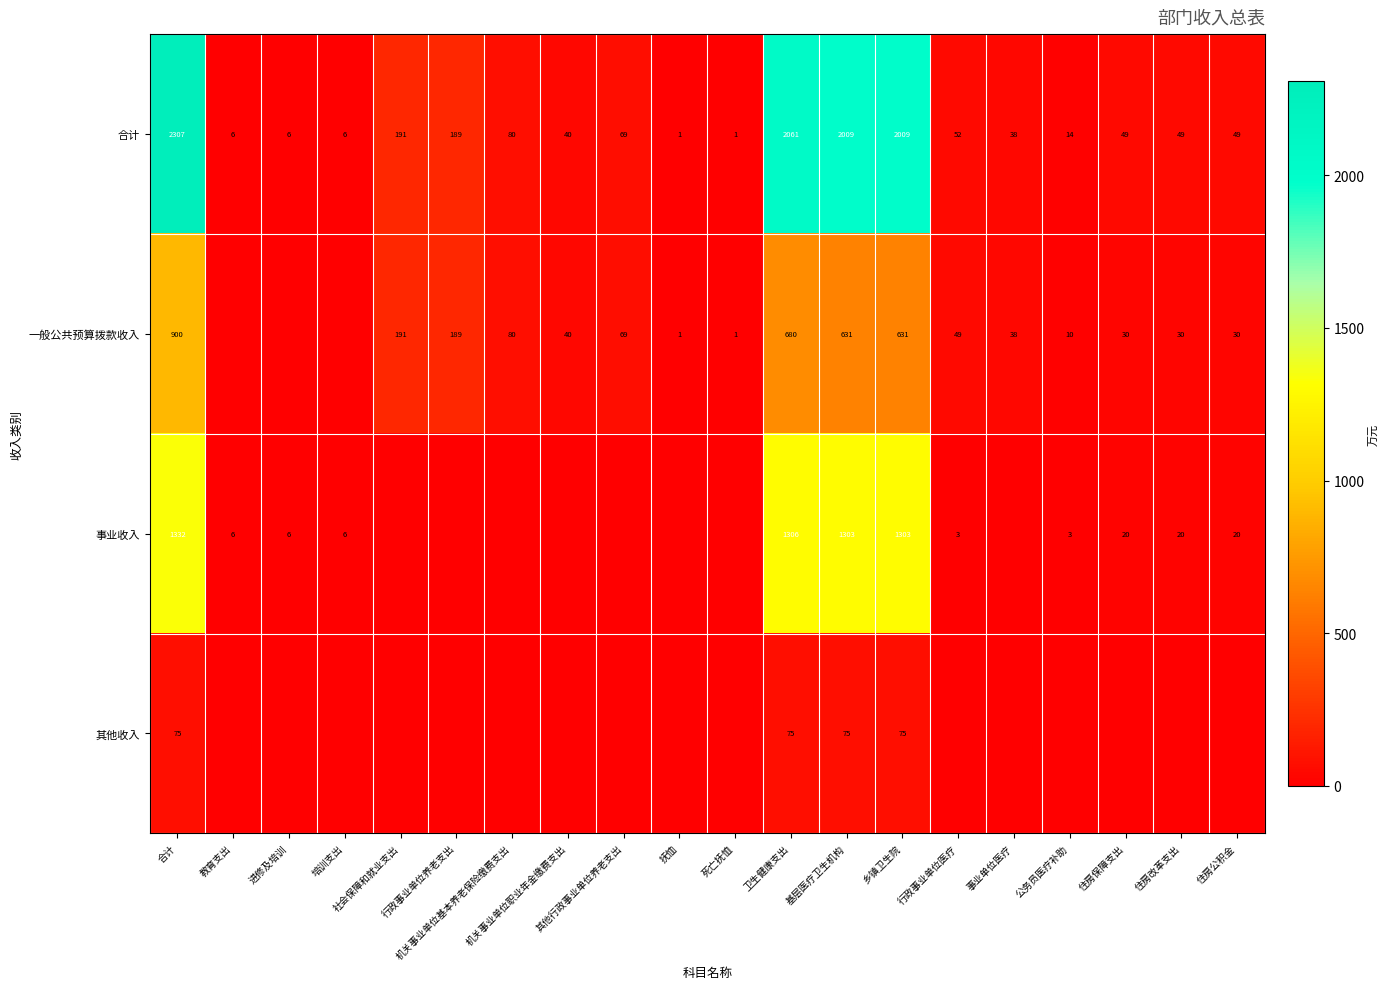

Read the 一般公共预算拨款收入 value at 行政事业单位养老支出.

189.3